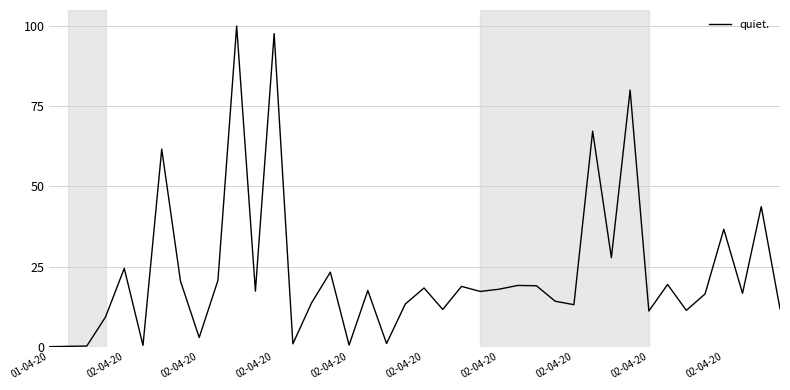

How many series are shown in this chart?

1